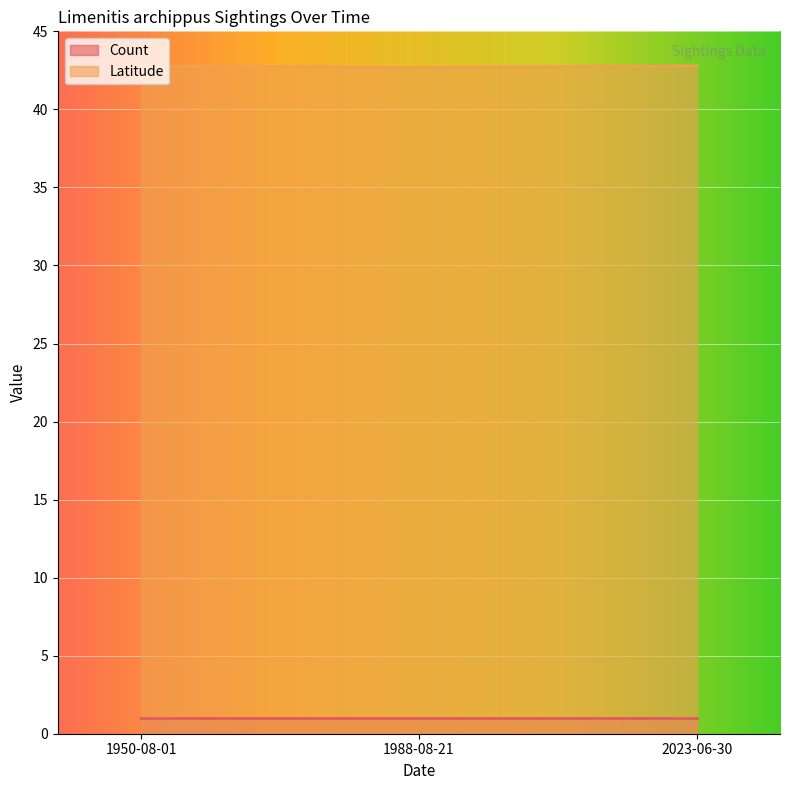

List the labels in order of value, smallest first.

1988-08-21, 1950-08-01, 2023-06-30